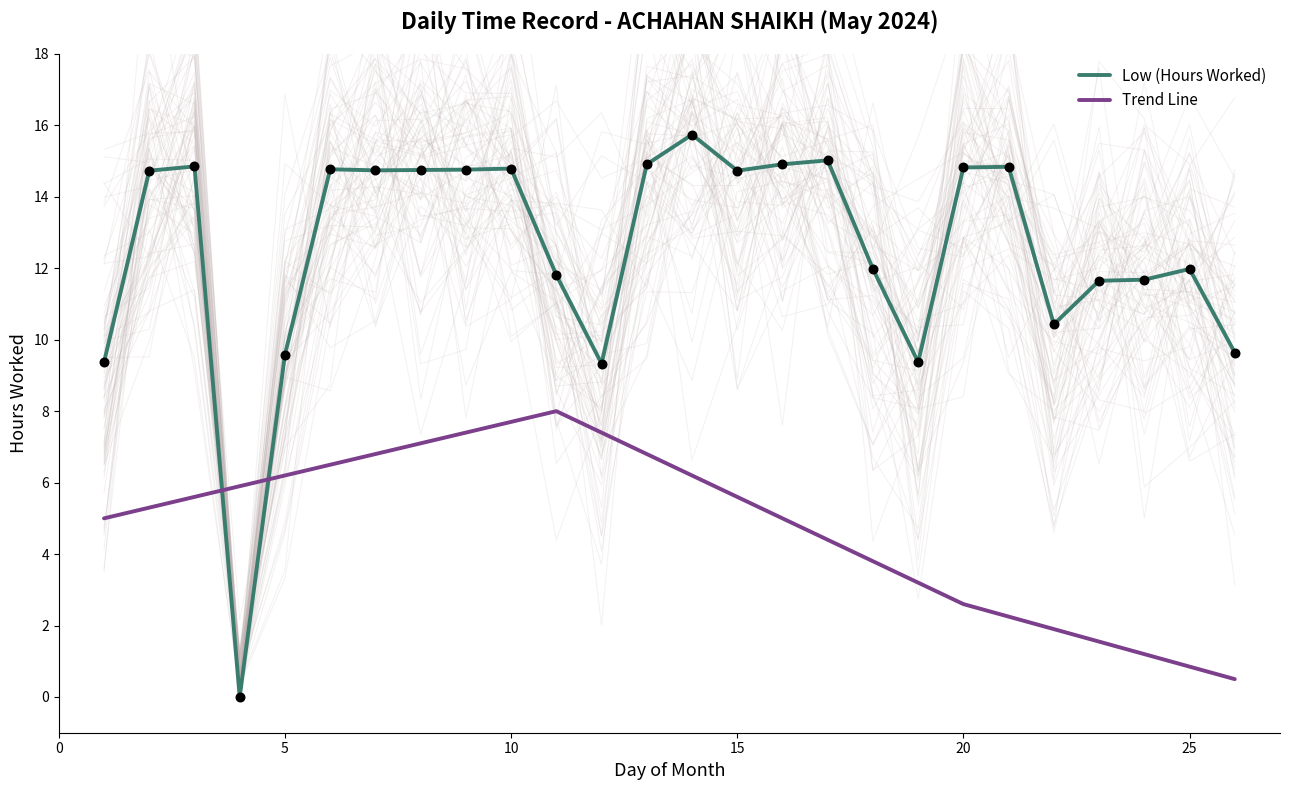

How many intersections are there between Low (Hours Worked) and Trend Line?

2